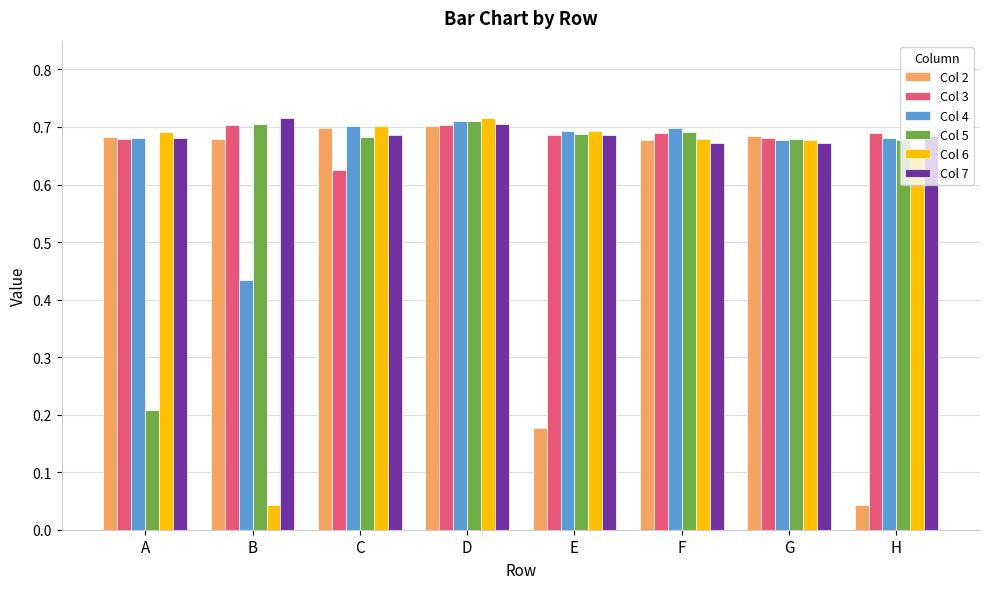

What is the total value across all series at C?

4.1